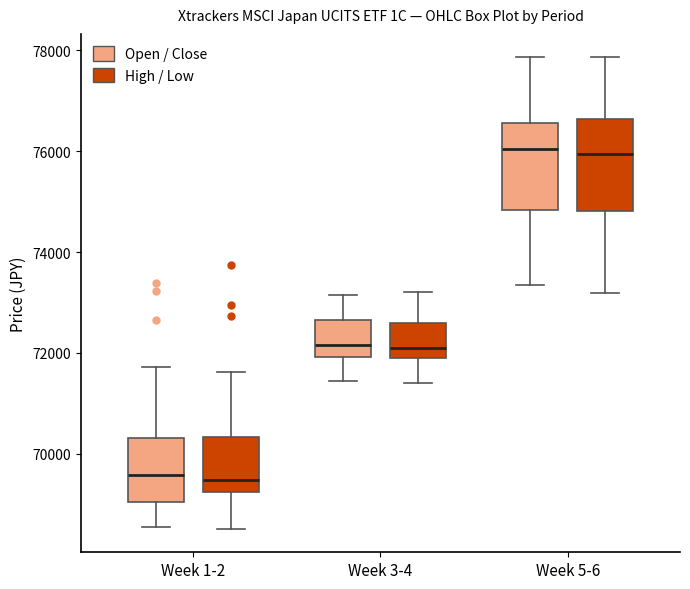

Reading left to right, transcribe this box plot: for each box, give where its median line is, the range the box spans, and where its two whiskers end, as read against the y-axis. The values are not printed on the chart, so give them approximately, as read against the axis.

Week 1-2 (Open / Close): median 69600, box 69000 to 70400, whiskers 68600 to 71800
Week 1-2 (High / Low): median 69400, box 69200 to 70400, whiskers 68600 to 71600
Week 3-4 (Open / Close): median 72200, box 72000 to 72600, whiskers 71400 to 73200
Week 3-4 (High / Low): median 72000 (just above the box's lower edge), box 72000 to 72600, whiskers 71400 to 73200
Week 5-6 (Open / Close): median 76000, box 74800 to 76600, whiskers 73400 to 77800
Week 5-6 (High / Low): median 76000, box 74800 to 76600, whiskers 73200 to 77800